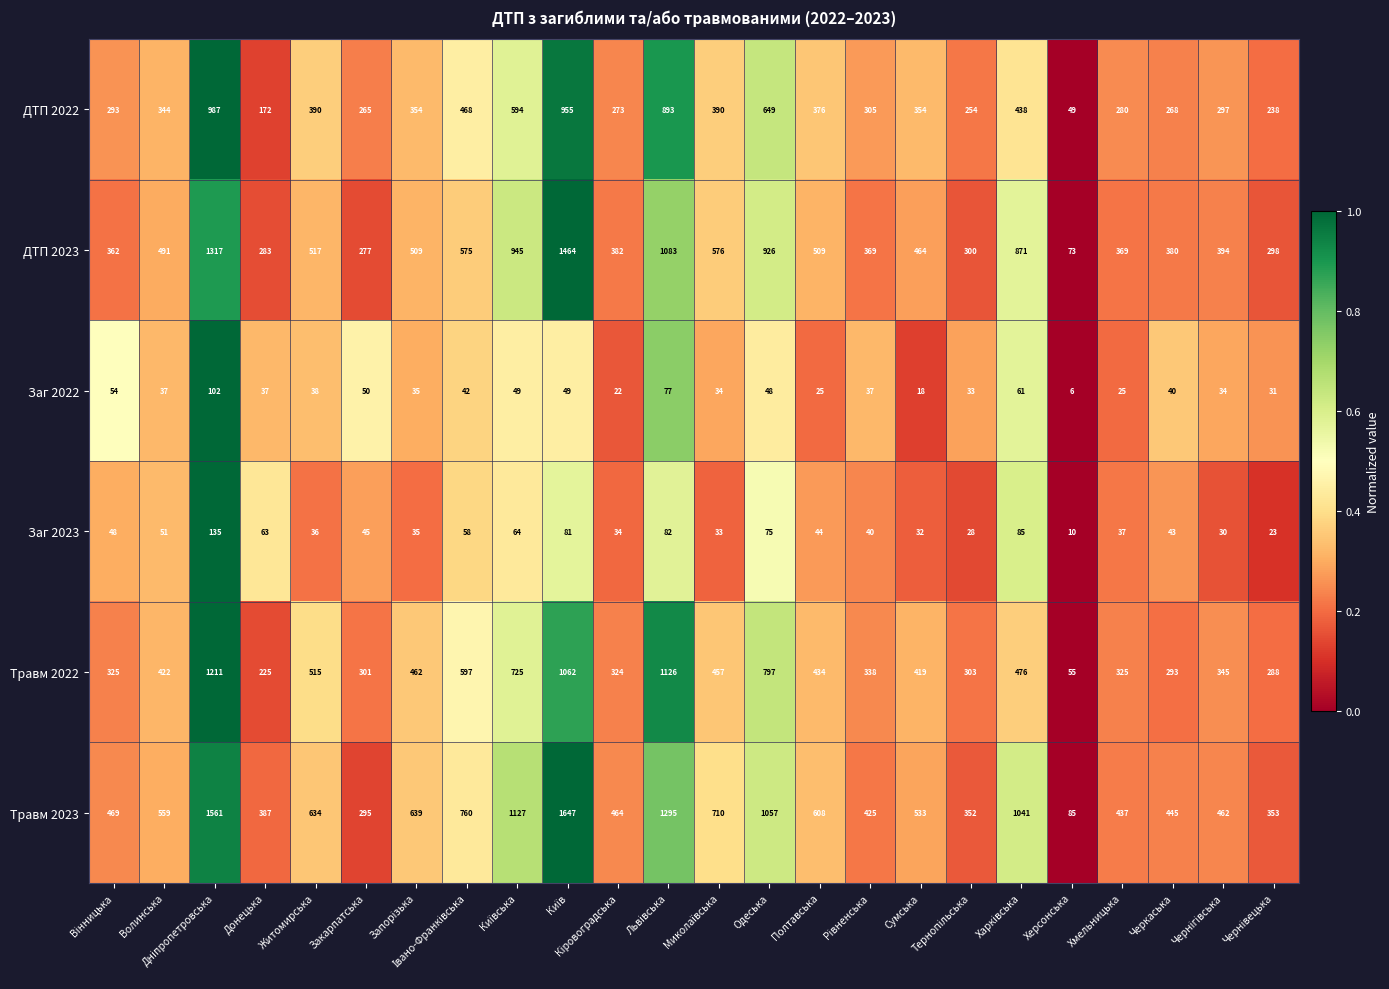

What is the greatest value displayed?

1647